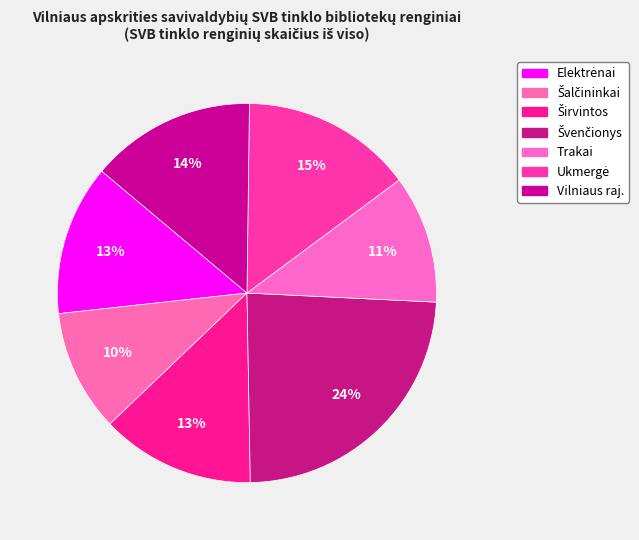

How many slices are in this pie chart?

7